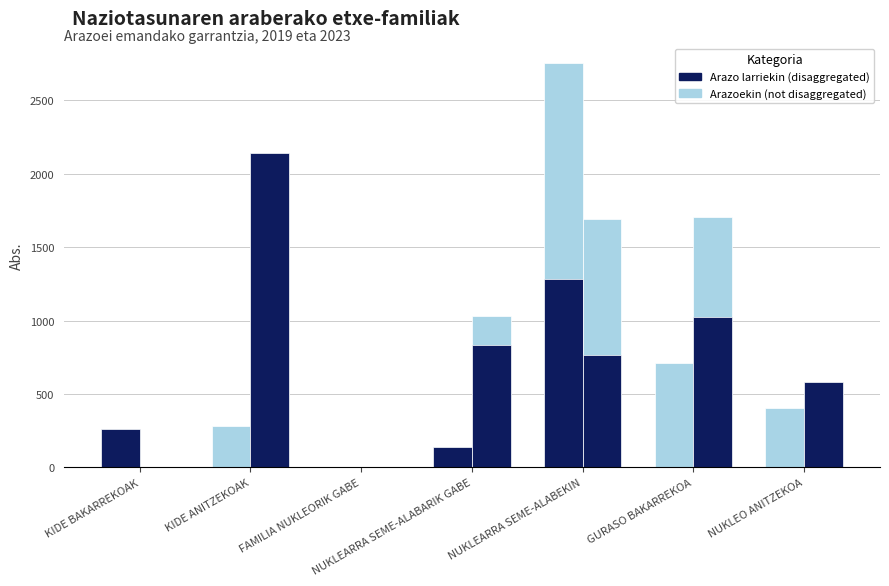

How many data points does each series have?

7